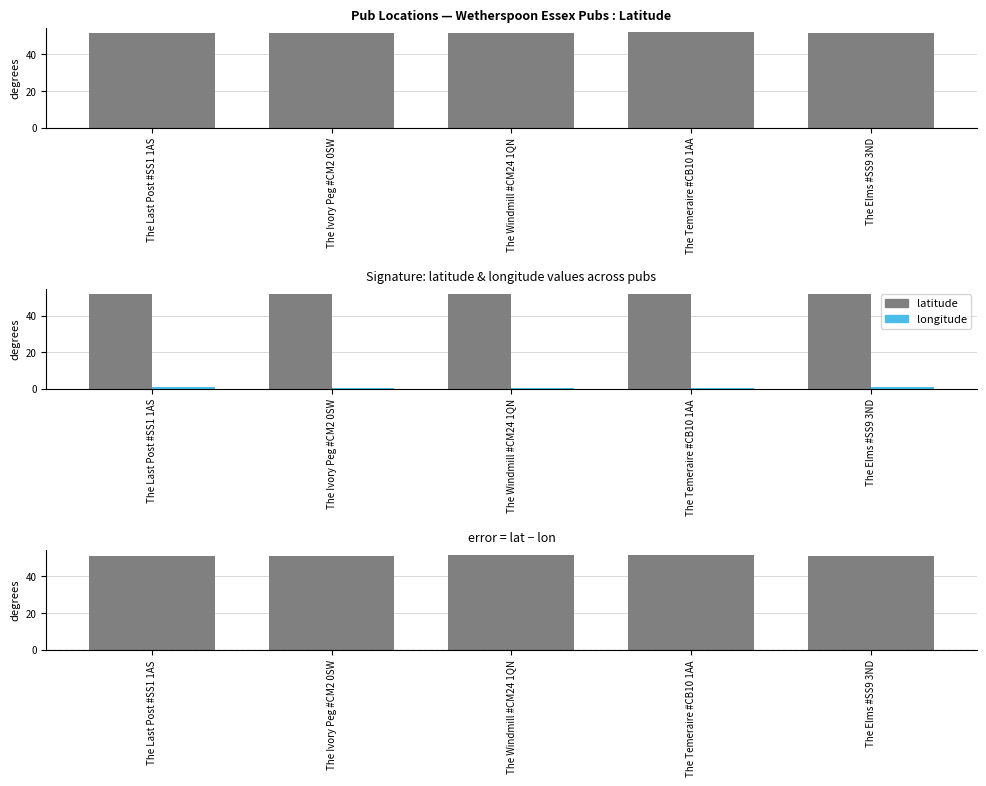

Rank the categories by longitude value from lowest to highest.

The Temeraire #CB10 1AA, The Windmill #CM24 1QN, The Ivory Peg #CM2 0SW, The Elms #SS9 3ND, The Last Post #SS1 1AS